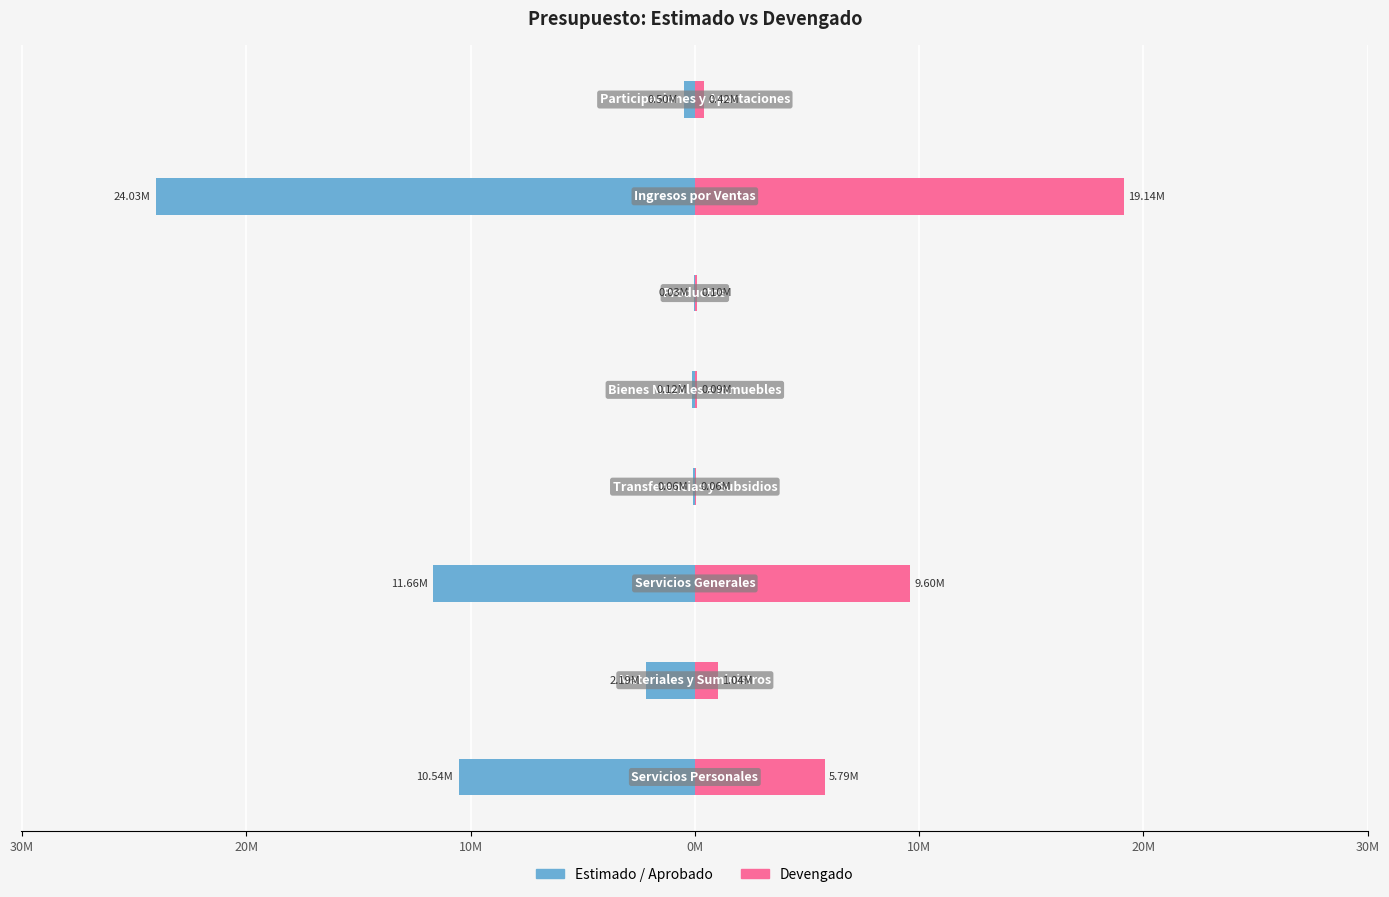

What is the lowest value of the Estimado / Aprobado series?

-24029447.1